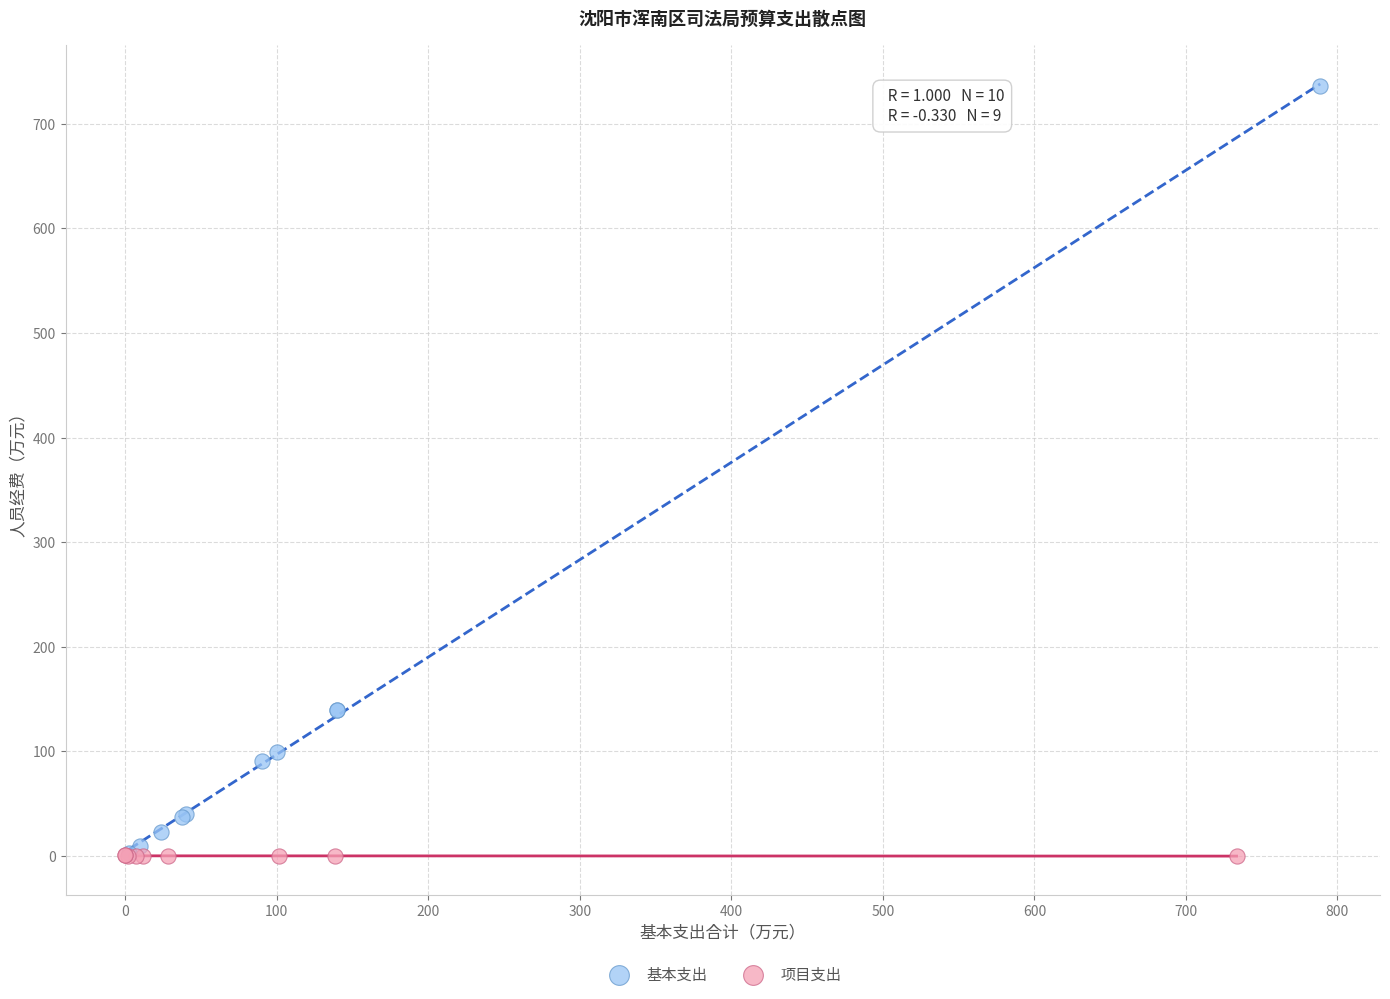

Which series has the largest Y range (max minus min)?

基本支出